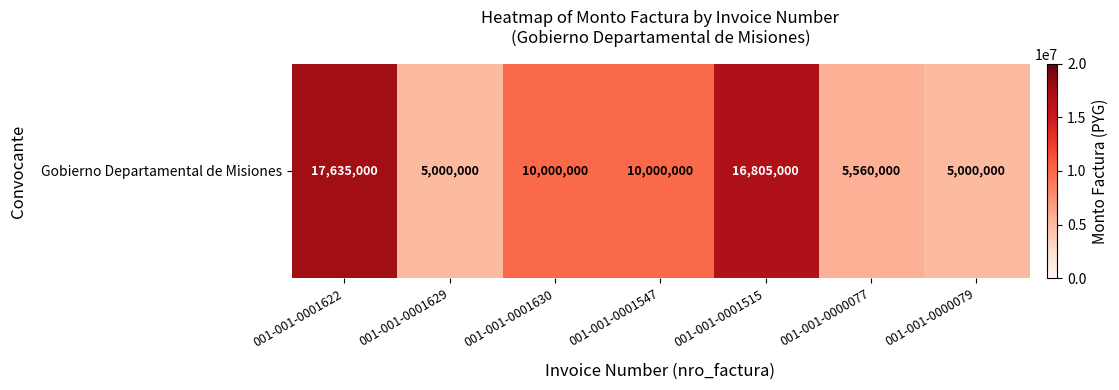

Reading left to right, list all the values displayed in this chart.

001-001-0001622=17635000	001-001-0001629=5000000	001-001-0001630=10000000	001-001-0001547=10000000	001-001-0001515=16805000	001-001-0000077=5560000	001-001-0000079=5000000